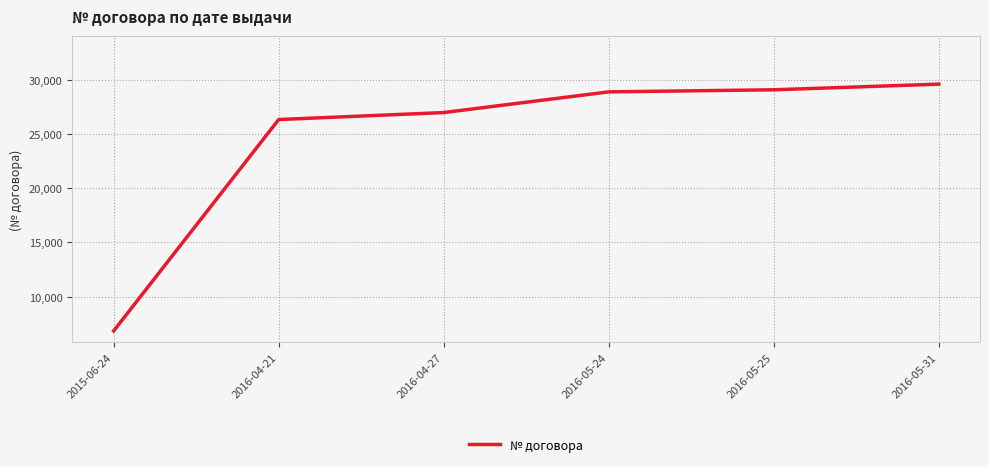

What is the average value?

24613